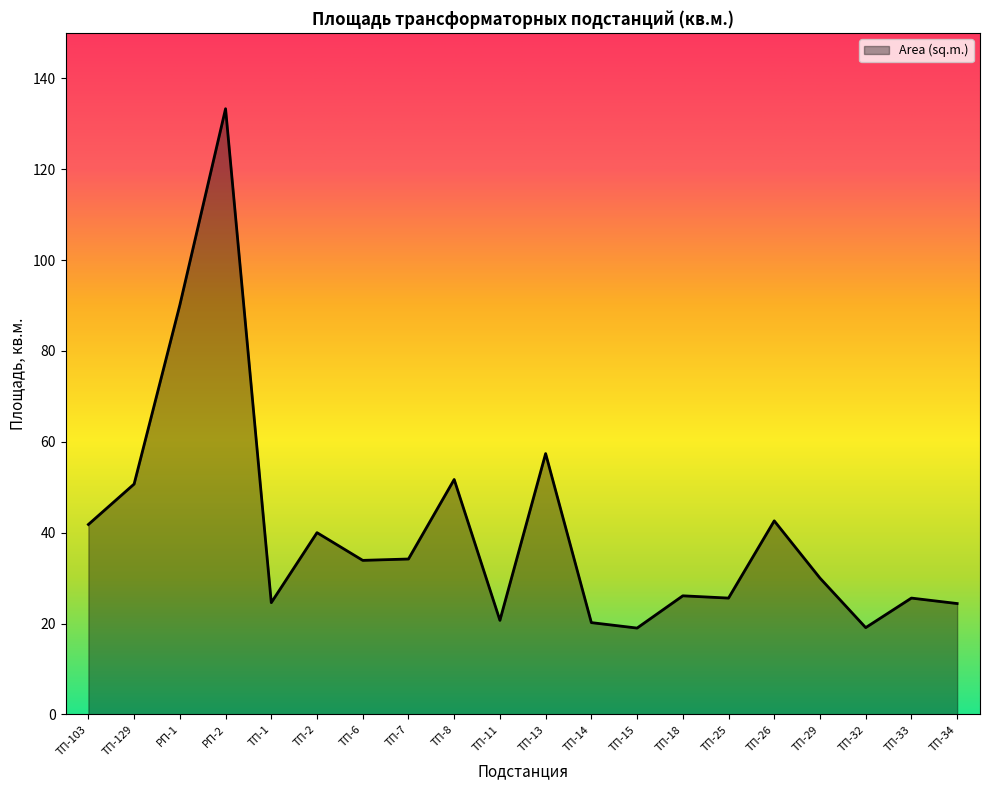

True or false: the data shows 78.5 at ТП-13.

False